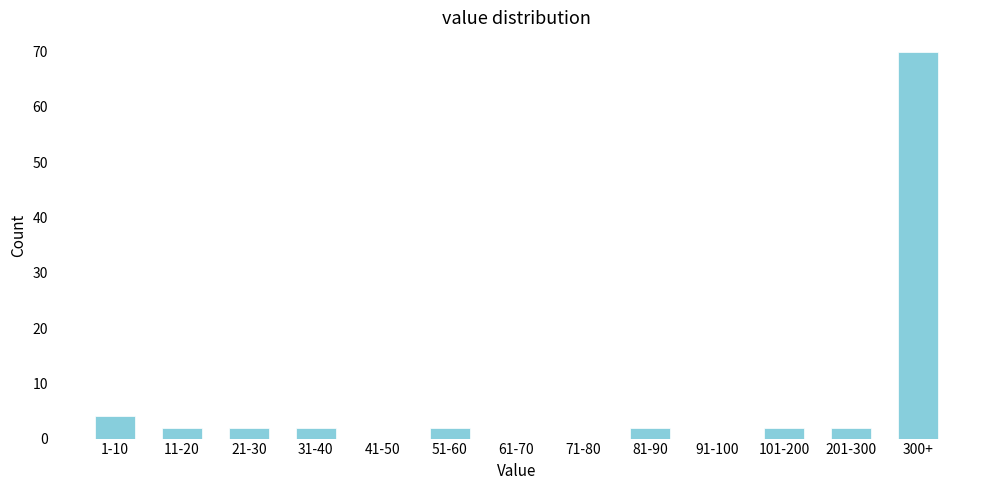

Reading left to right, transcribe all the data shown in this chart.

1-10=4	11-20=2	21-30=2	31-40=2	41-50=0	51-60=2	61-70=0	71-80=0	81-90=2	91-100=0	101-200=2	201-300=2	300+=70